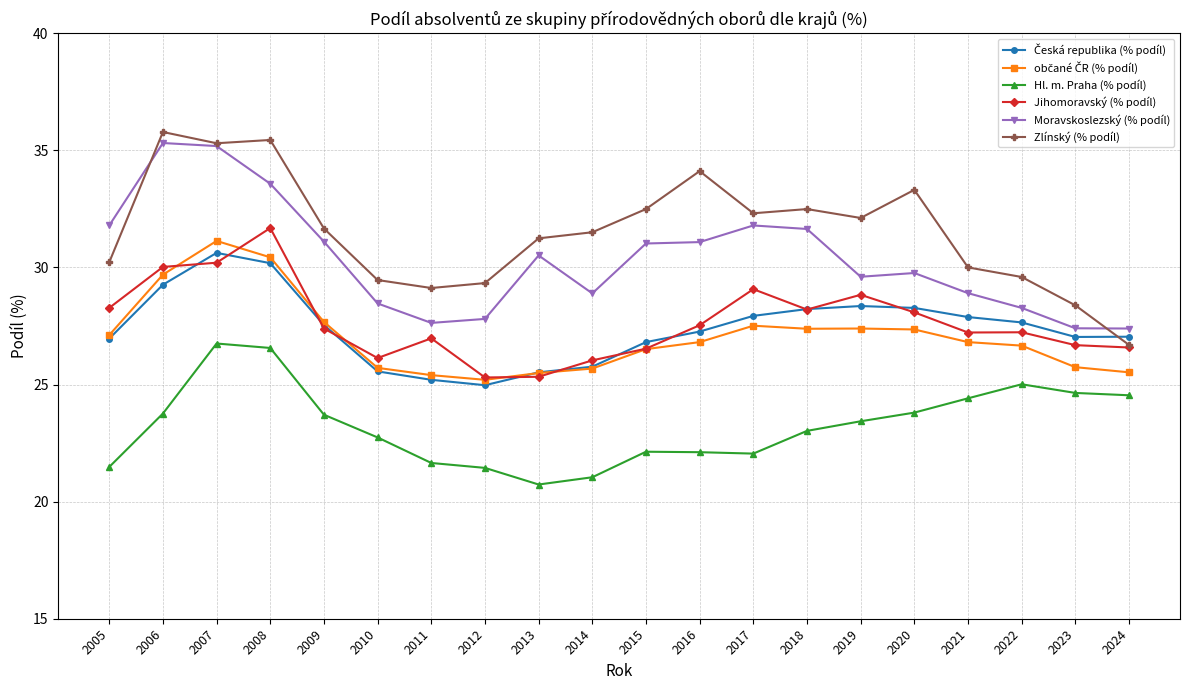

Which series changed the most between 2009 and 2021?

Moravskoslezský (% podíl)